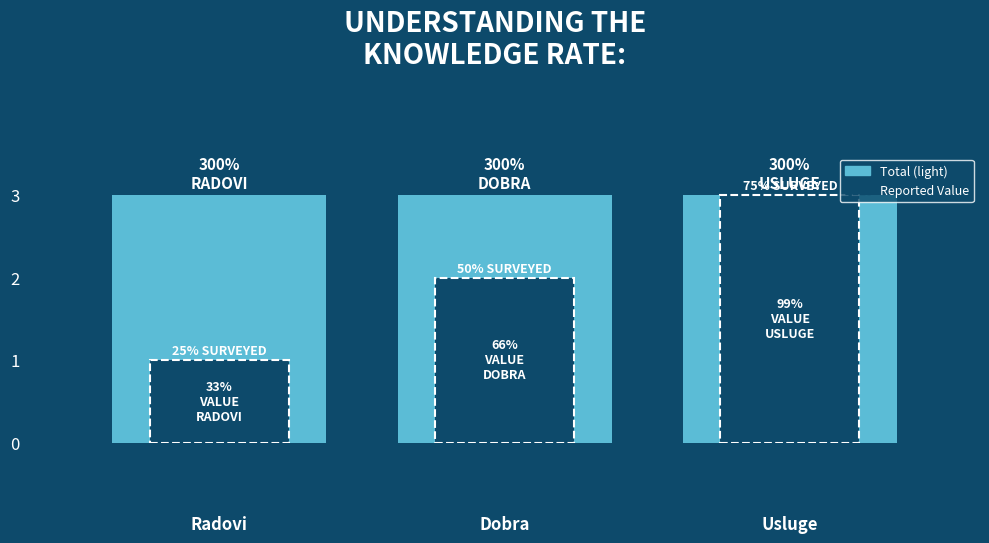

What is the difference between the values at Usluge and Dobra?

1